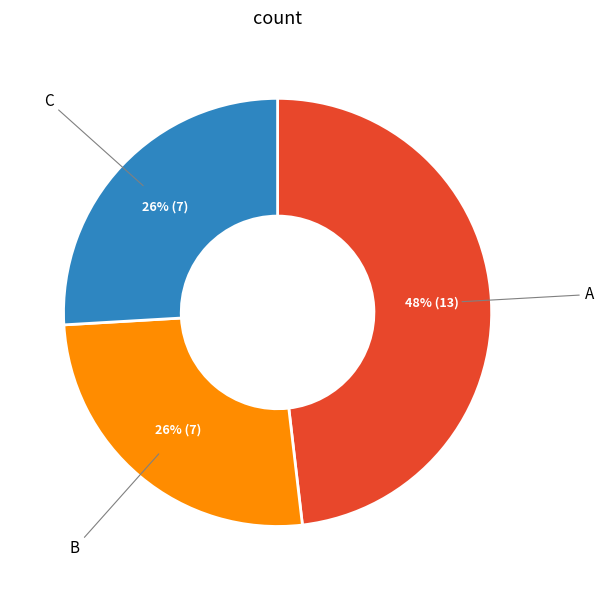

What percentage is the C slice, to the nearest percent?

26%